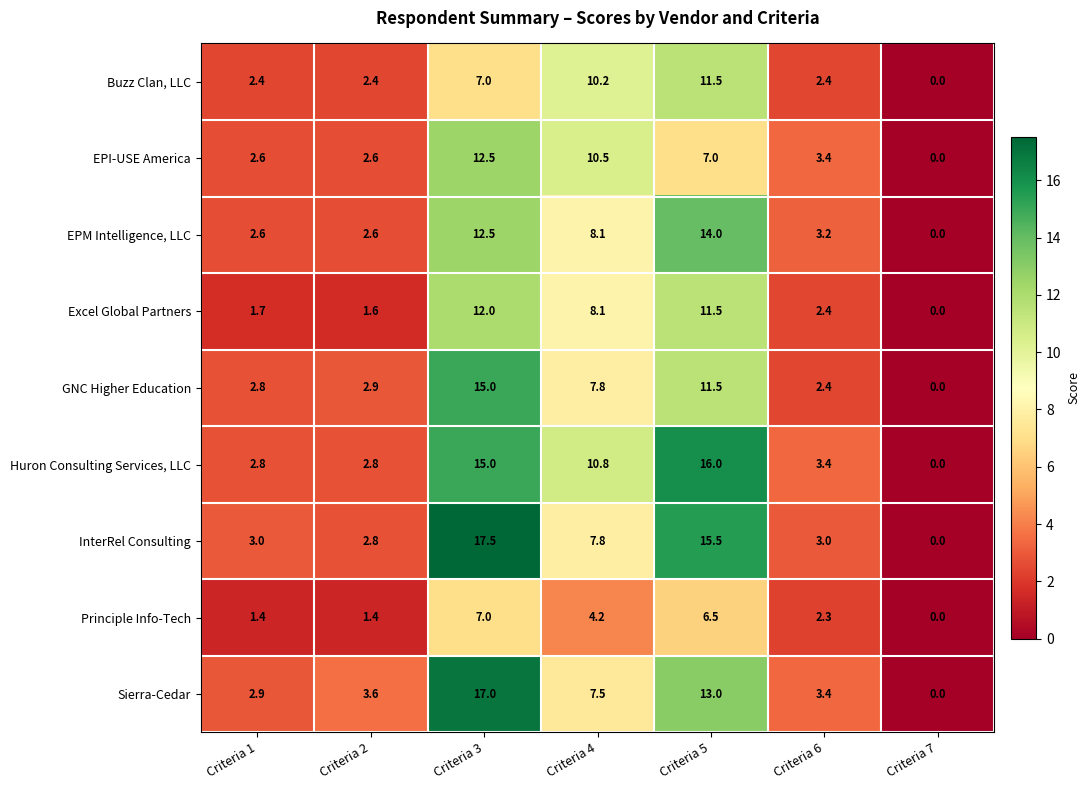

At which category is the sum across all series the highest?

Criteria 3